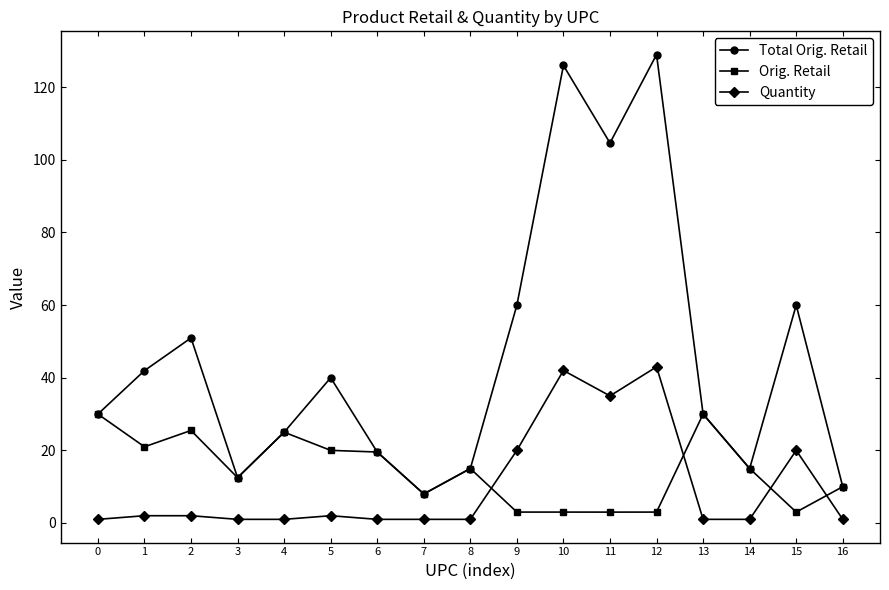

What is the sum of all Total Orig. Retail values?

777.5